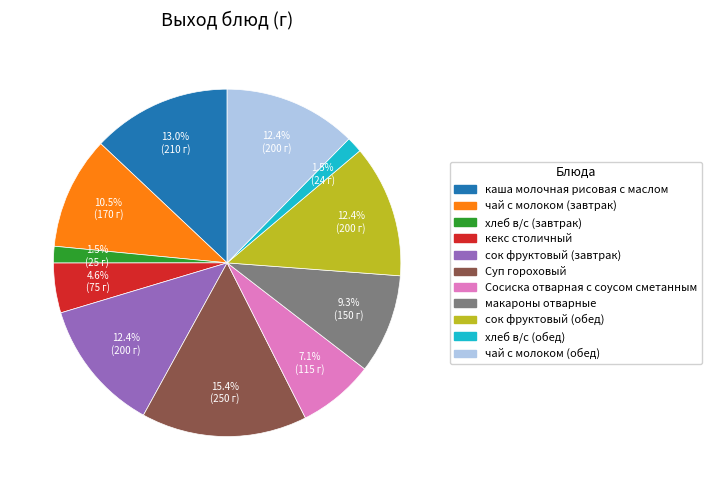

To the nearest percent, what is the average slice percentage?

9%